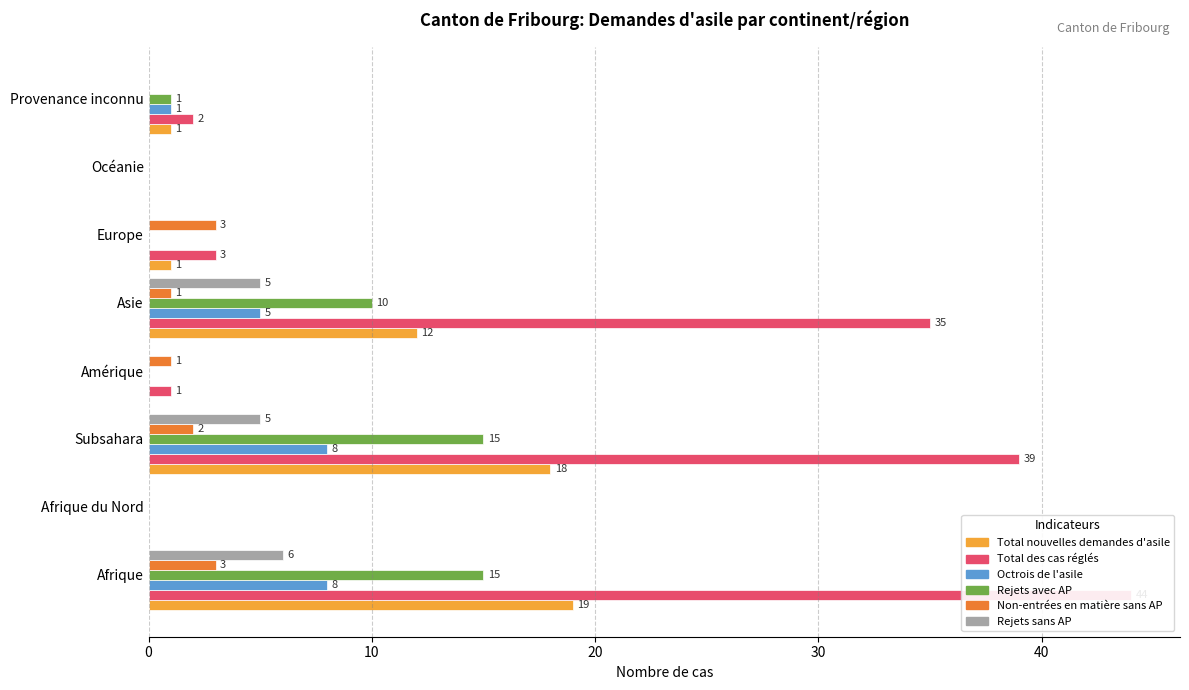

Reading right to left, extract all data points from this chart.

Total nouvelles demandes d'asile: 1	0	1	12	0	18	0	19
Total des cas réglés: 2	0	3	35	1	39	0	44
Octrois de l'asile: 1	0	0	5	0	8	0	8
Rejets avec AP: 1	0	0	10	0	15	0	15
Non-entrées en matière sans AP: 0	0	3	1	1	2	0	3
Rejets sans AP: 0	0	0	5	0	5	0	6